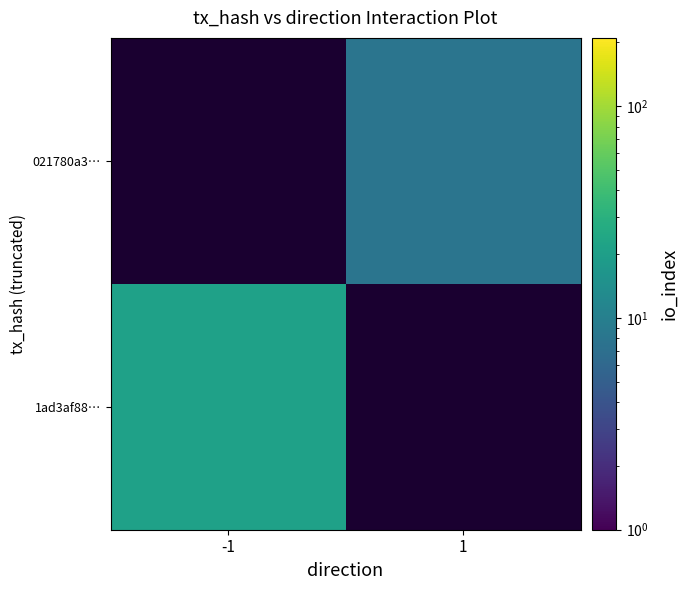

Is it true that 021780a3… equals 8.0 at 1?

True